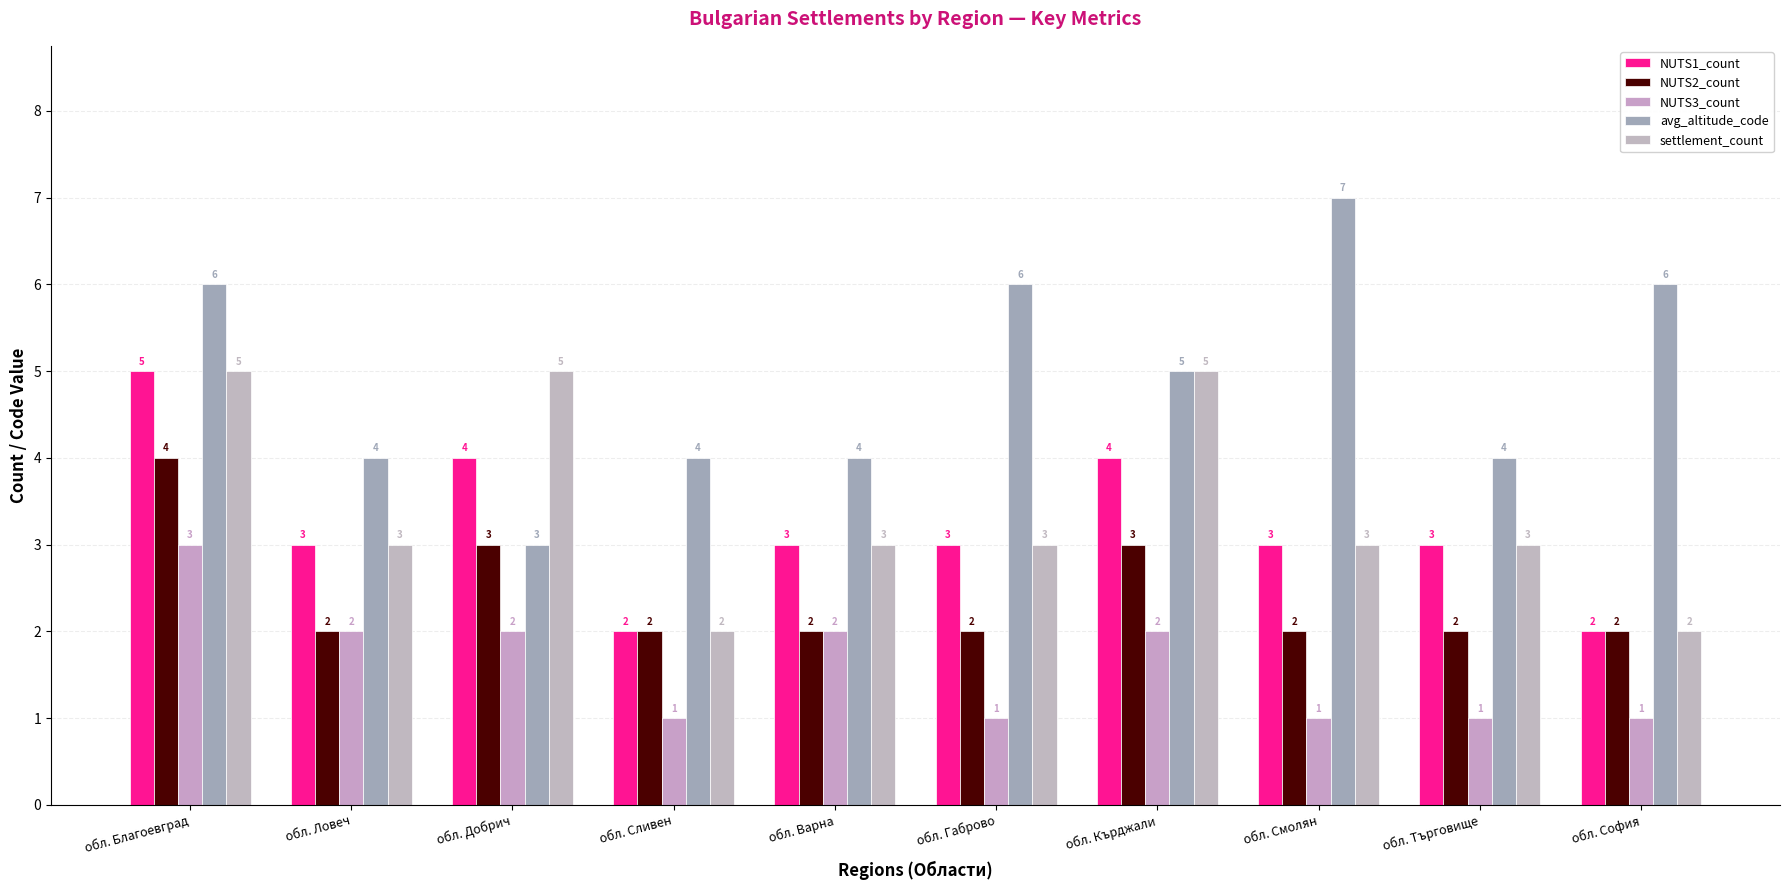

Reading left to right, extract all data points from this chart.

NUTS1_count: обл. Благоевград=5	обл. Ловеч=3	обл. Добрич=4	обл. Сливен=2	обл. Варна=3	обл. Габрово=3	обл. Кърджали=4	обл. Смолян=3	обл. Търговище=3	обл. София=2
NUTS2_count: обл. Благоевград=4	обл. Ловеч=2	обл. Добрич=3	обл. Сливен=2	обл. Варна=2	обл. Габрово=2	обл. Кърджали=3	обл. Смолян=2	обл. Търговище=2	обл. София=2
NUTS3_count: обл. Благоевград=3	обл. Ловеч=2	обл. Добрич=2	обл. Сливен=1	обл. Варна=2	обл. Габрово=1	обл. Кърджали=2	обл. Смолян=1	обл. Търговище=1	обл. София=1
avg_altitude_code: обл. Благоевград=6	обл. Ловеч=4	обл. Добрич=3	обл. Сливен=4	обл. Варна=4	обл. Габрово=6	обл. Кърджали=5	обл. Смолян=7	обл. Търговище=4	обл. София=6
settlement_count: обл. Благоевград=5	обл. Ловеч=3	обл. Добрич=5	обл. Сливен=2	обл. Варна=3	обл. Габрово=3	обл. Кърджали=5	обл. Смолян=3	обл. Търговище=3	обл. София=2